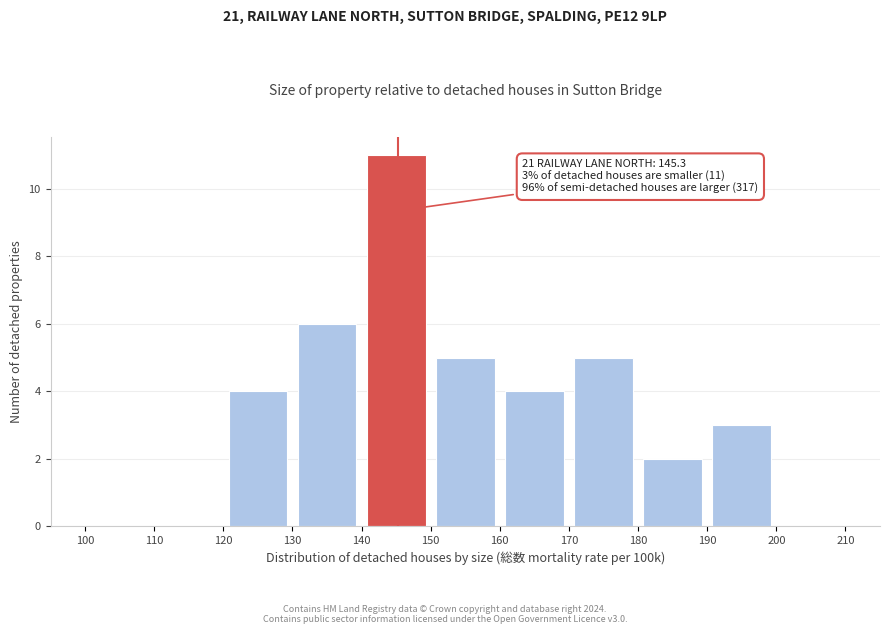

Which range on the x-axis has the tallest bar?

140 to 150